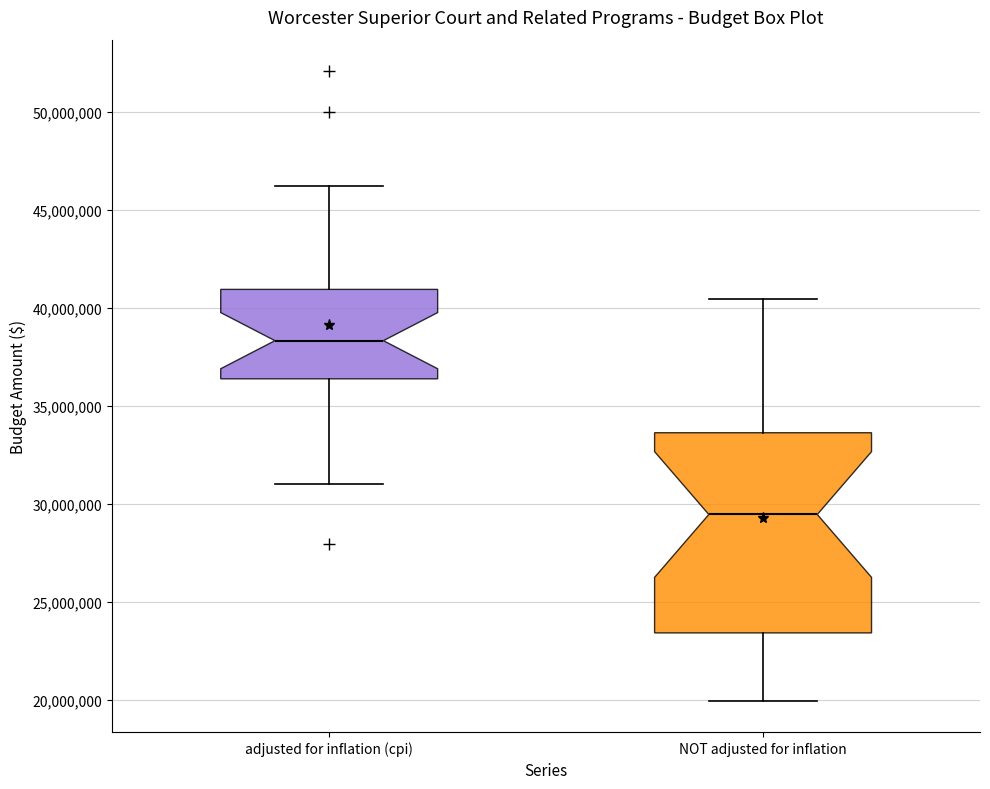

Which box's median line is the highest?

adjusted for inflation (cpi)